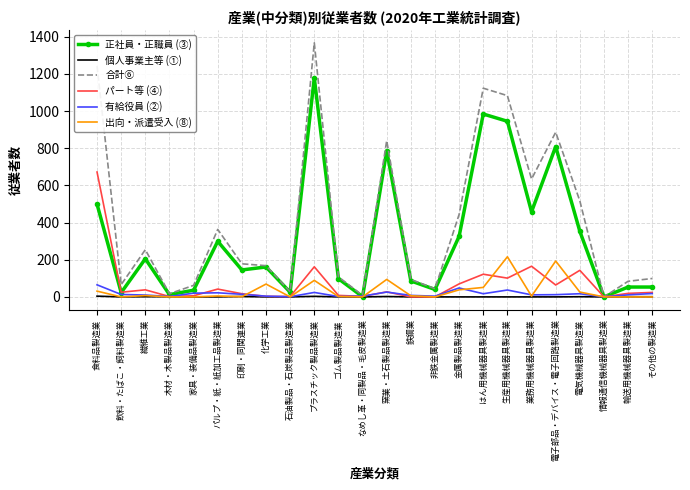

Count the number of categories in the chart.

24